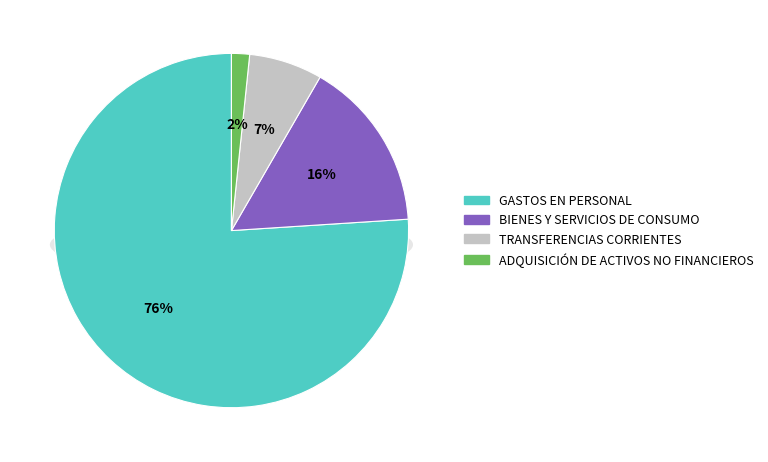

Combined, do ADQUISICIÓN DE ACTIVOS NO FINANCIEROS and BIENES Y SERVICIOS DE CONSUMO account for over 50%?

No